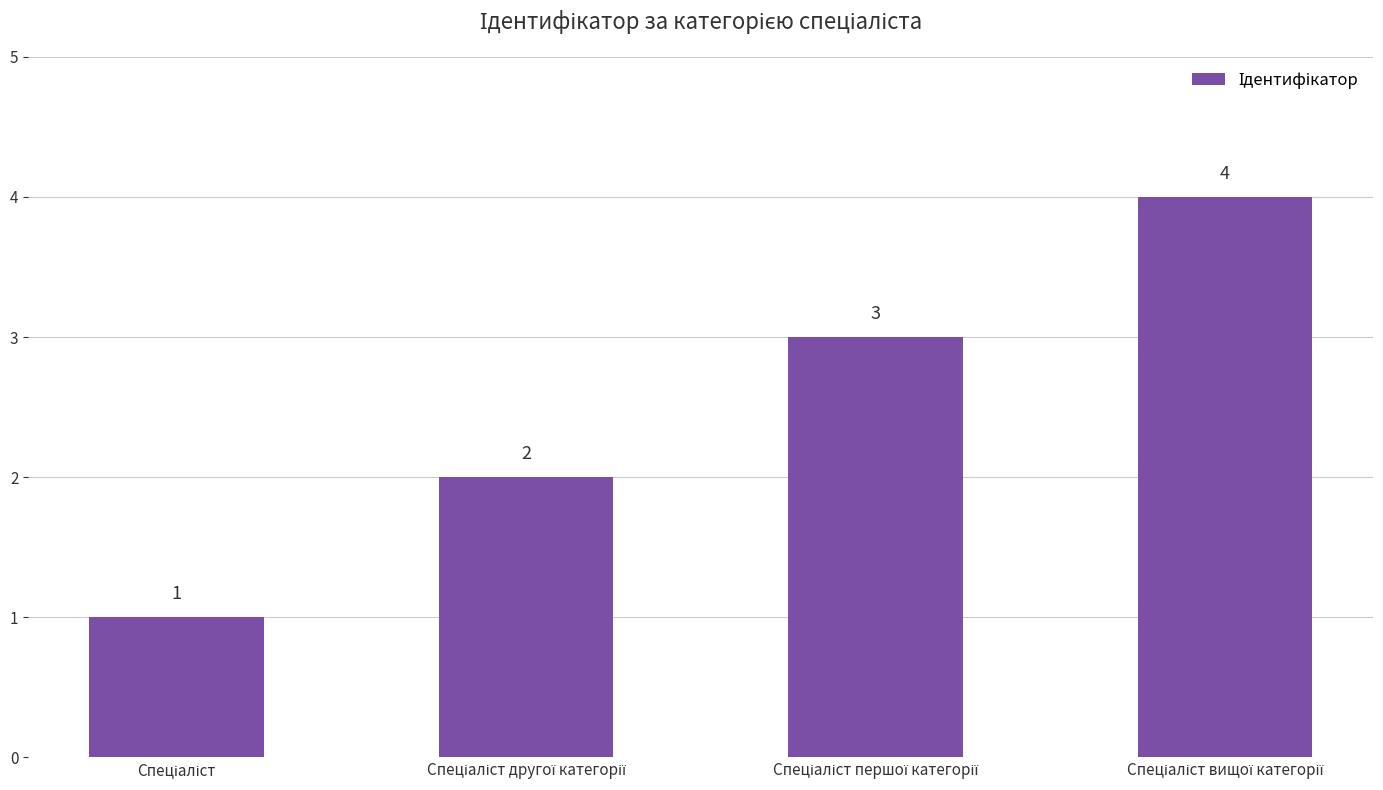

How many values are between 2 and 4?

3